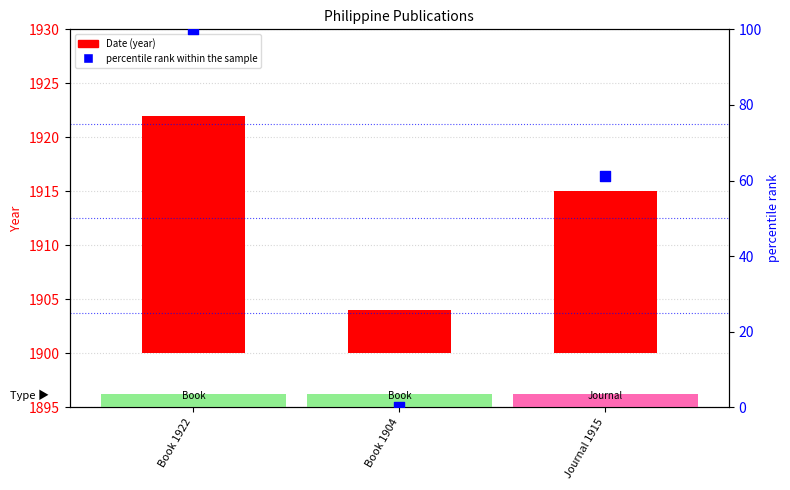

What are all the series names shown in the legend?

Date (year), percentile rank within the sample